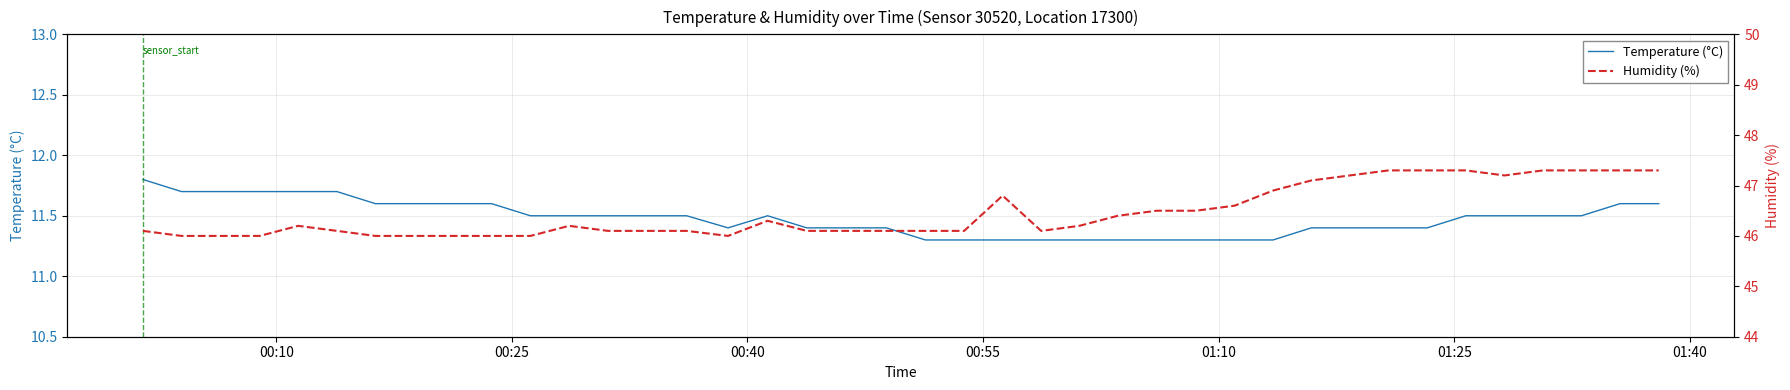

How many interior local valleys does the Temperature (°C) series have?

1